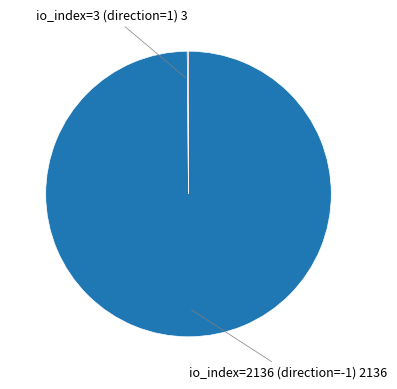

Is there a majority slice in this chart?

Yes